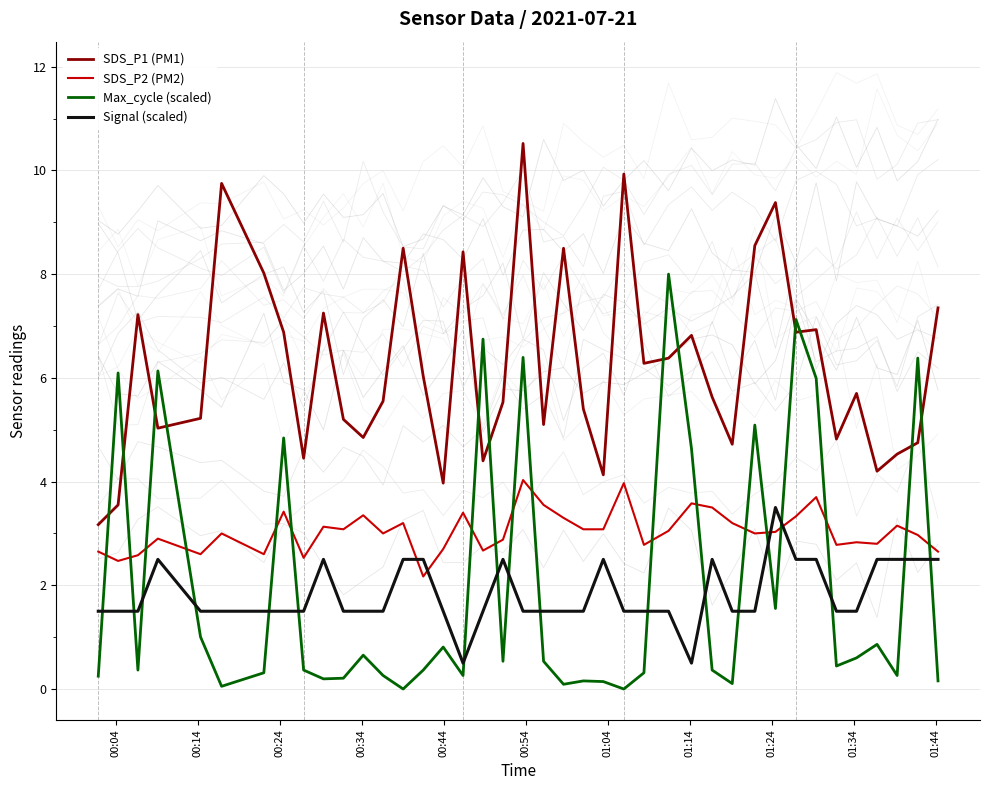

What is the highest value of the Signal (scaled) series?

3.5